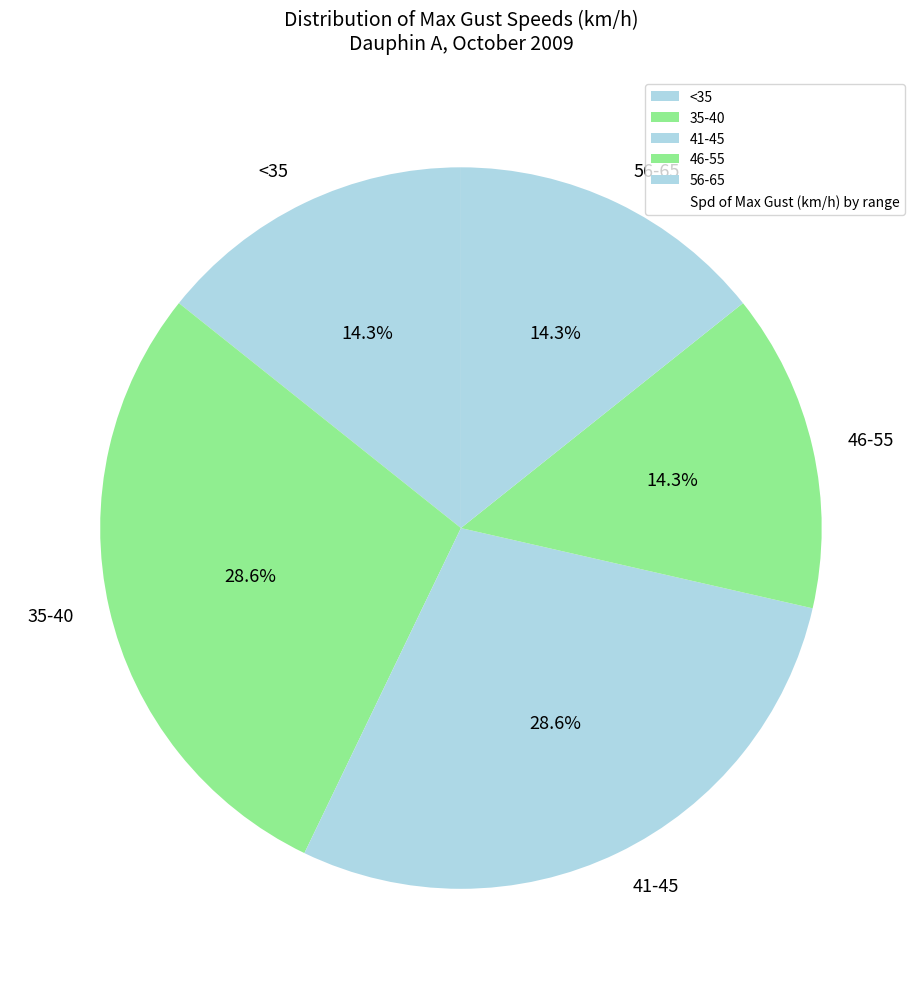

What is the total percentage of 46-55 and 41-45?

42.9%